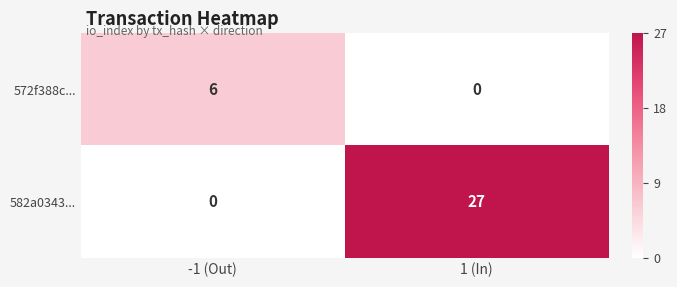

List the series in order of their peak value, lowest first.

572f388c..., 582a0343...